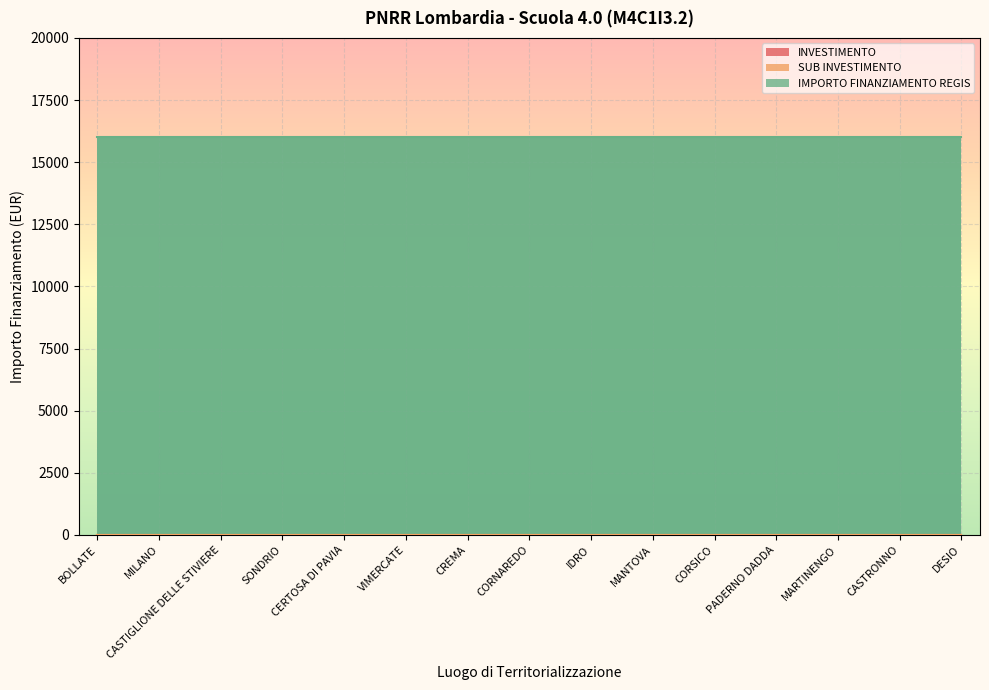

True or false: IMPORTO FINANZIAMENTO REGIS and INVESTIMENTO intersect in this chart.

False